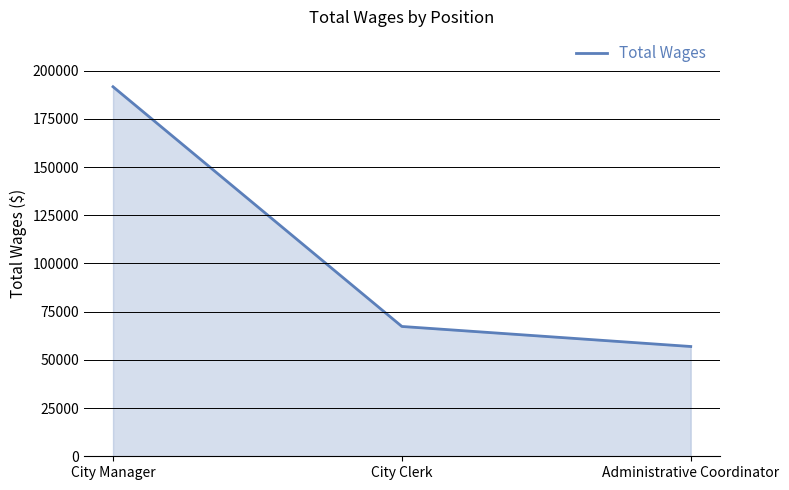

Reading left to right, transcribe all the data shown in this chart.

City Manager=191630	City Clerk=67320	Administrative Coordinator=56930